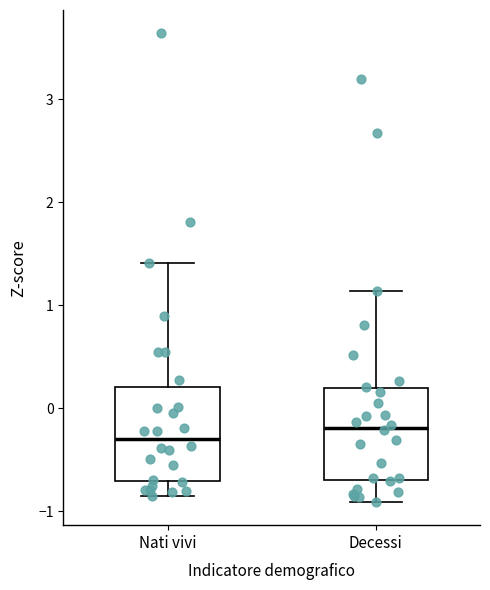

Where is the upper edge of the box for Decessi on the y-axis? The values are not printed on the chart, so give them approximately, as read against the axis.

0.2